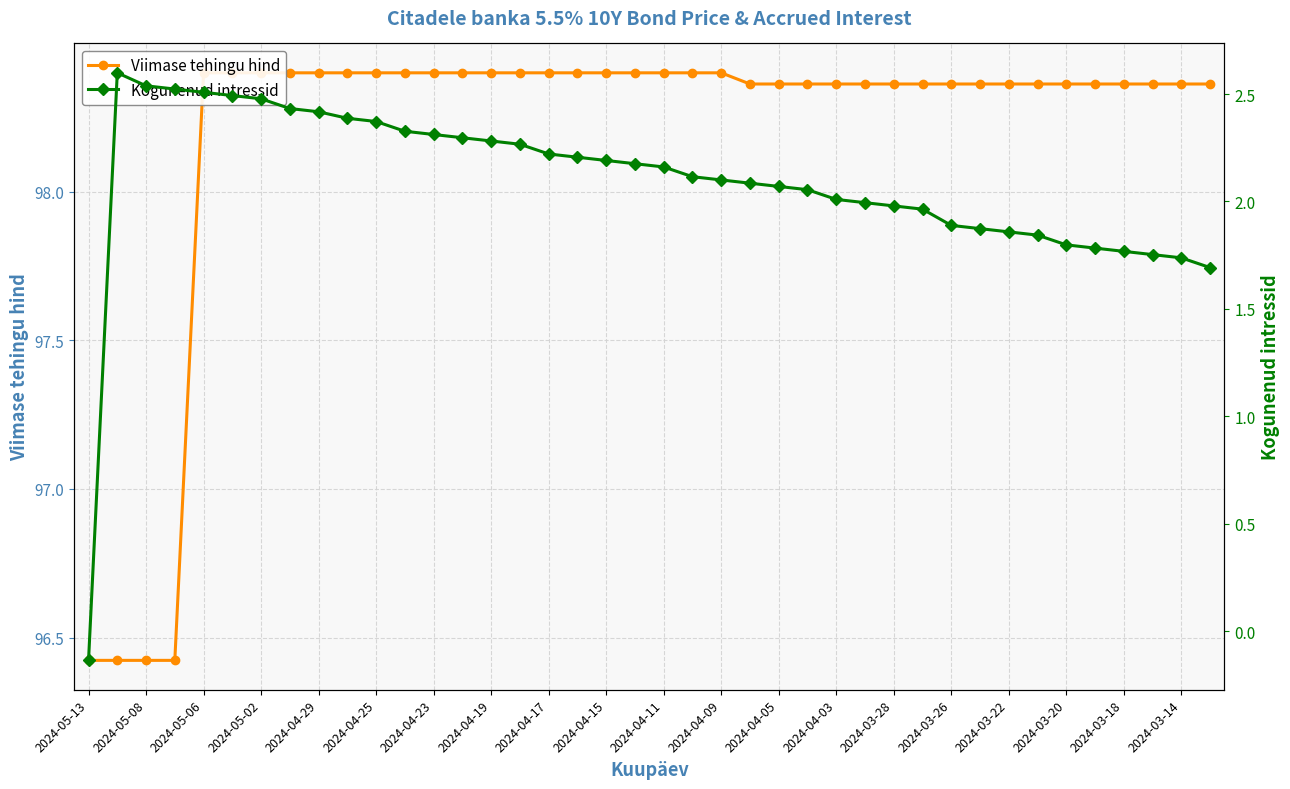

Which series has the largest range (max minus min)?

Kogunenud intressid